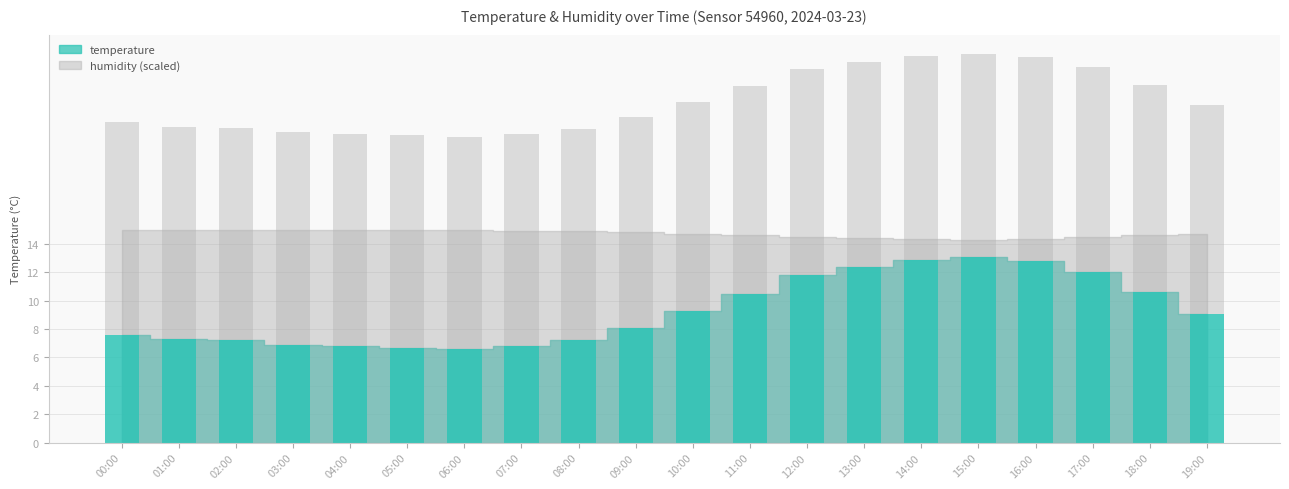

Reading right to left, transcribe all the data shown in this chart.

temperature: 19:00=9.1	18:00=10.6	17:00=12.0	16:00=12.8	15:00=13.1	14:00=12.9	13:00=12.4	12:00=11.8	11:00=10.5	10:00=9.3	09:00=8.1	08:00=7.2	07:00=6.8	06:00=6.6	05:00=6.7	04:00=6.8	03:00=6.9	02:00=7.2	01:00=7.3	00:00=7.6
humidity: 19:00=14.7	18:00=14.6	17:00=14.5	16:00=14.4	15:00=14.3	14:00=14.4	13:00=14.4	12:00=14.5	11:00=14.6	10:00=14.7	09:00=14.8	08:00=14.9	07:00=14.9	06:00=15.0	05:00=15.0	04:00=15.0	03:00=15.0	02:00=15.0	01:00=15.0	00:00=15.0